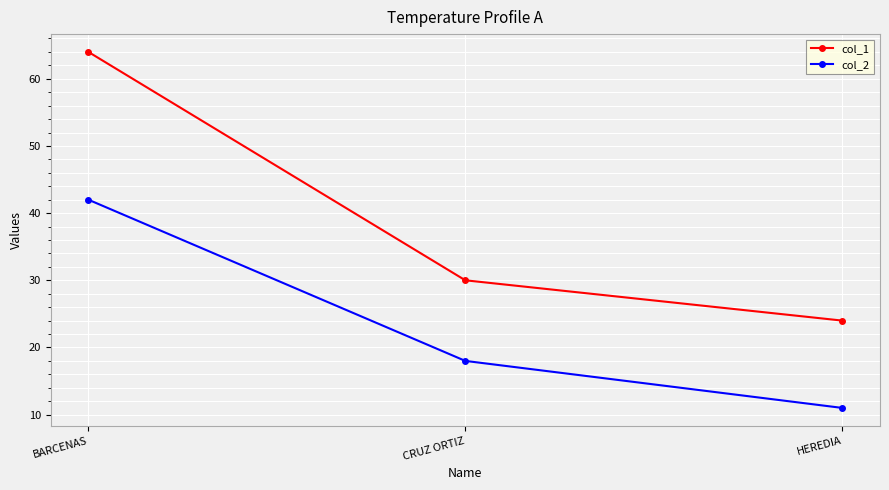

What is the total value across all series at CRUZ ORTIZ?

48